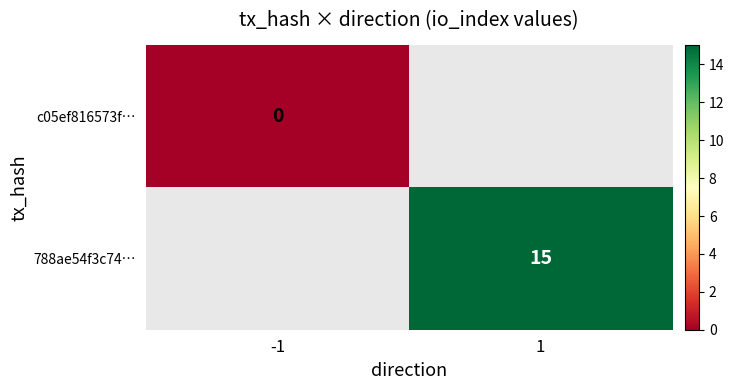

Is the value of c05ef816573f… at -1 greater than the value of 788ae54f3c74… at 1?

No